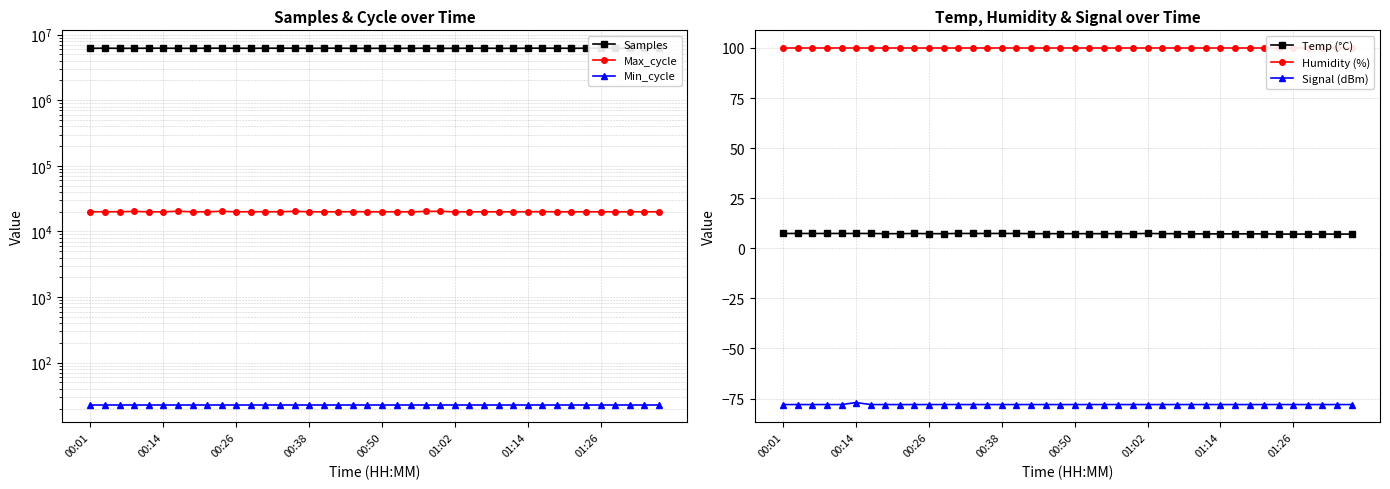

True or false: Temp (°C) and Signal (dBm) intersect in this chart.

False